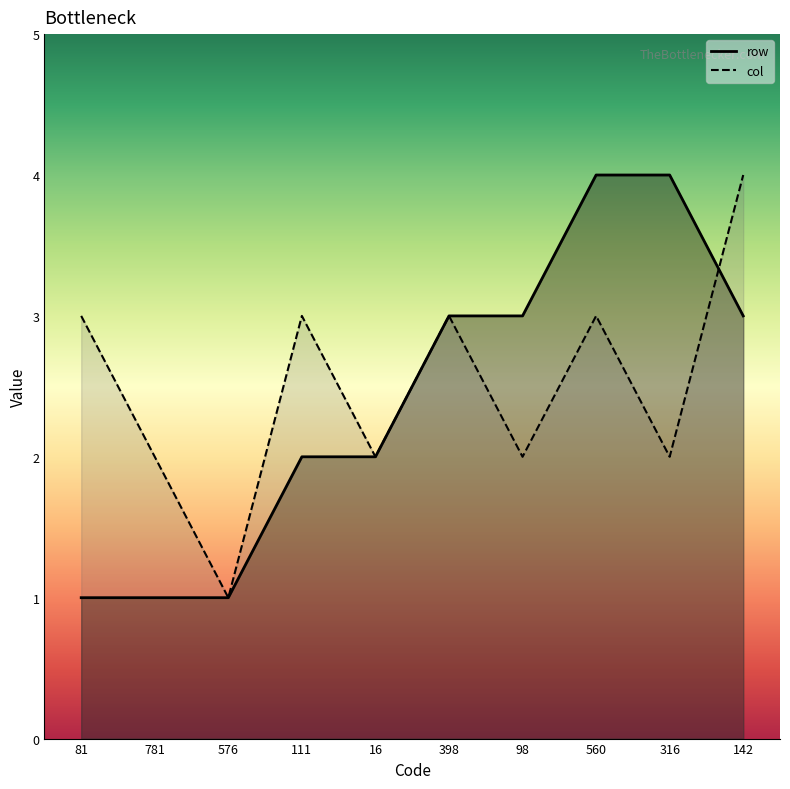

At which label does row reach its peak?

560